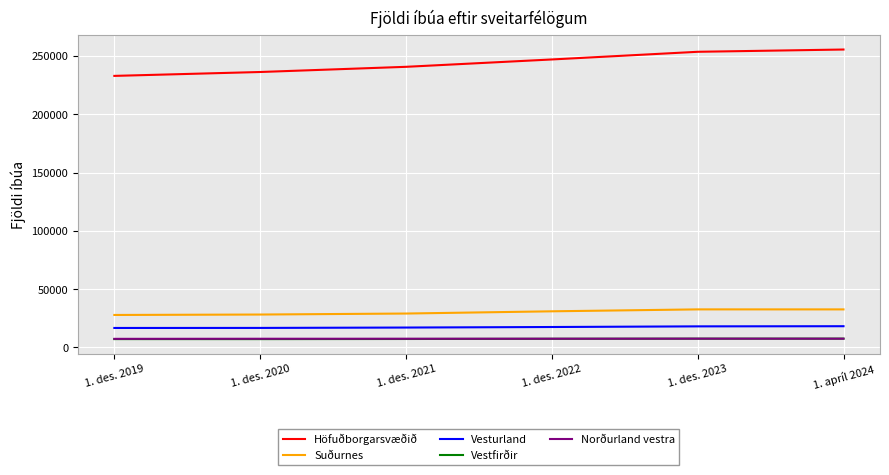

What is the total value across all series at 1. des. 2021?

301518